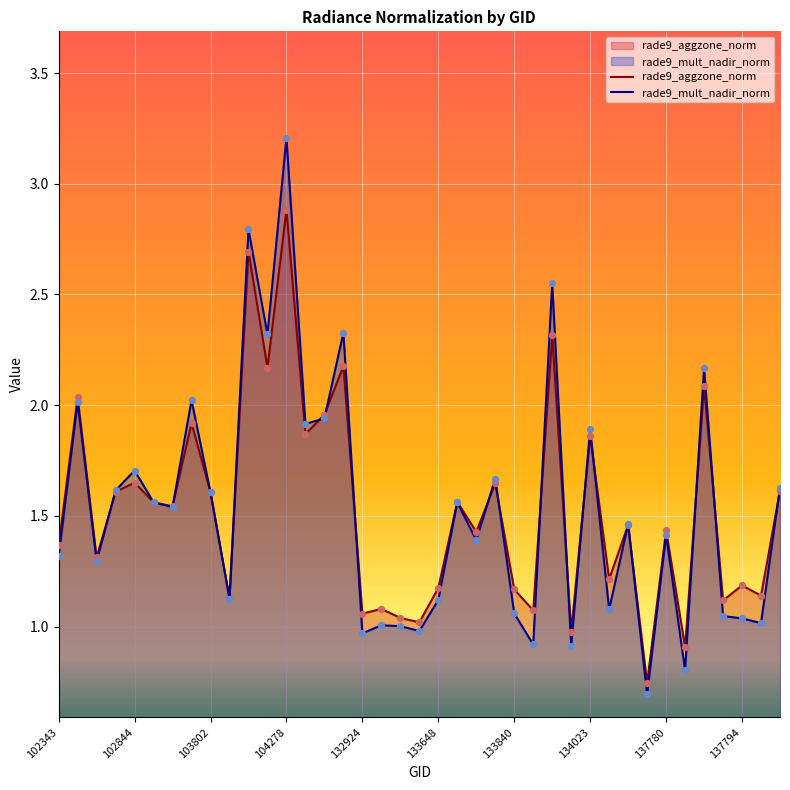

Which series reaches the minimum Y coordinate?

rade9_mult_nadir_norm